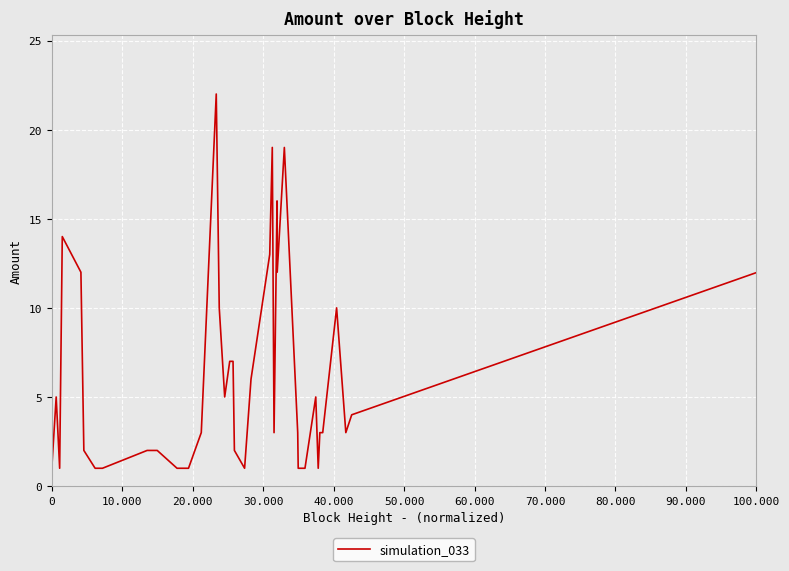

Is it true that the value at 80.000 is 1.3?

False